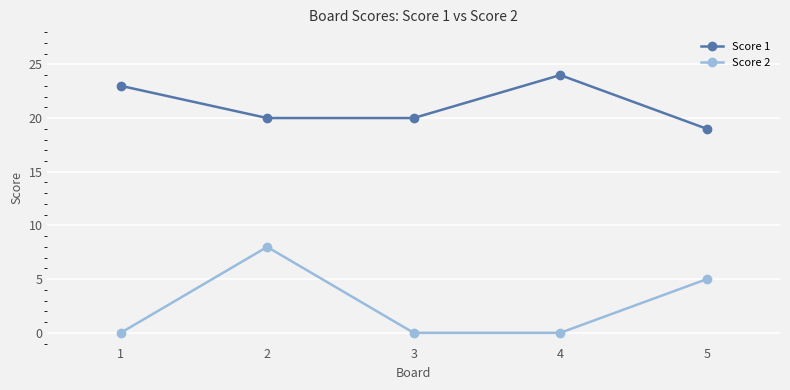

Is this an area chart (filled region under the line)?

No